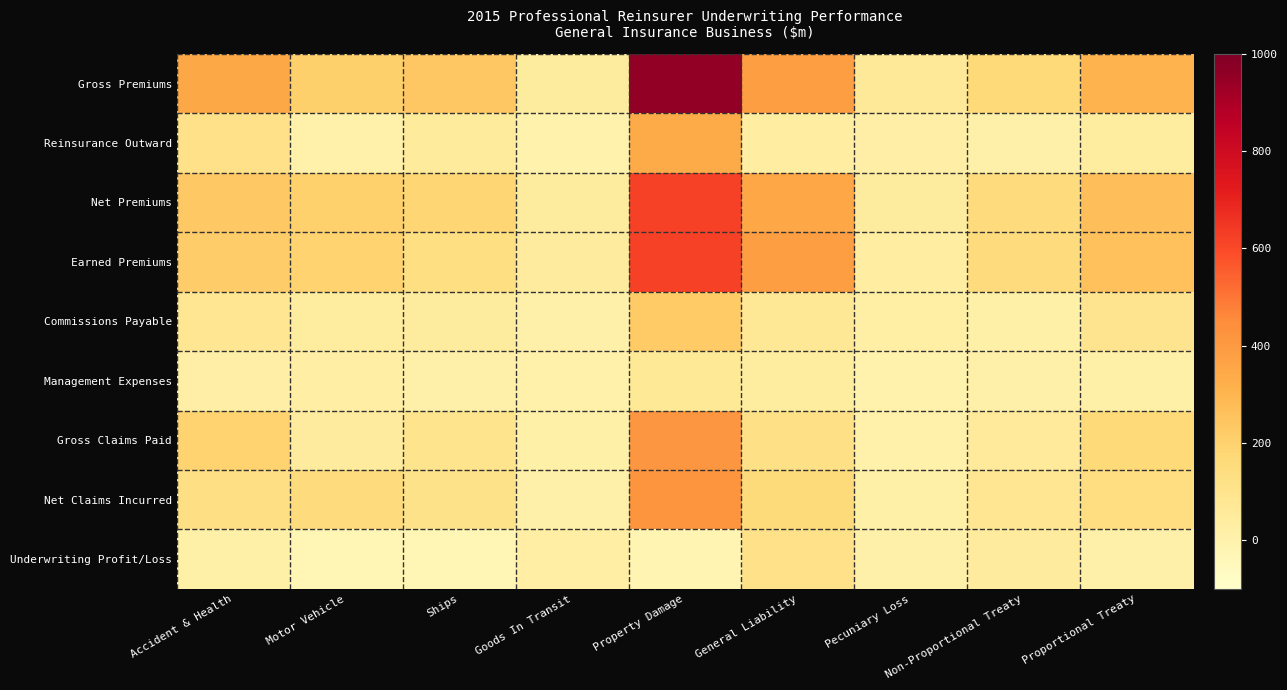

Rank the series at General Liability from lowest to highest value.

Reinsurance Outward, Management Expenses, Commissions Payable, Underwriting Profit/Loss, Gross Claims Paid, Net Claims Incurred, Net Premiums, Earned Premiums, Gross Premiums